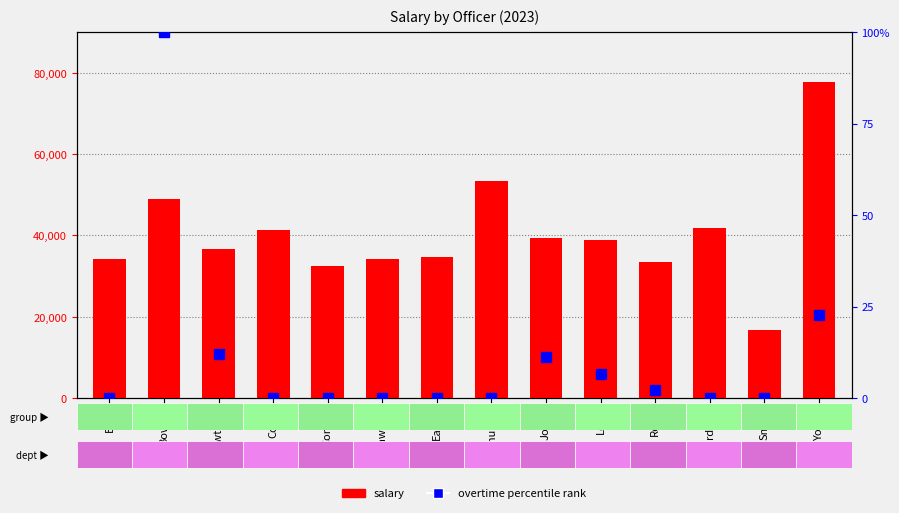

What is the sum of the salary values at Redd and Eanes?

67941.7